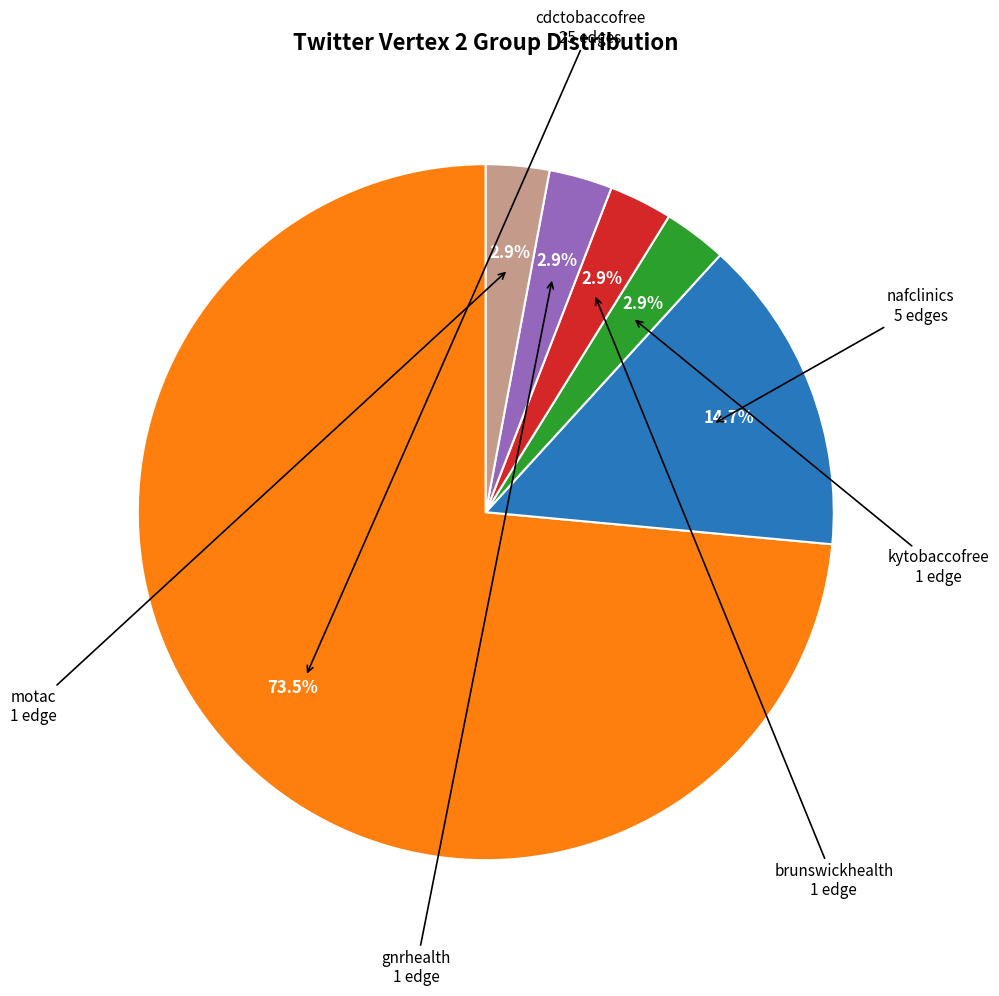

Does any single category account for the majority?

Yes